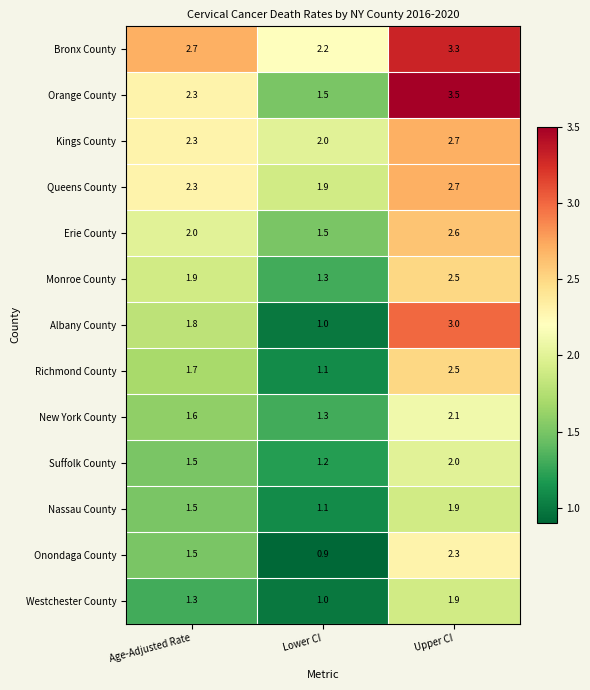

Which label corresponds to the smallest value in the chart?

Lower CI